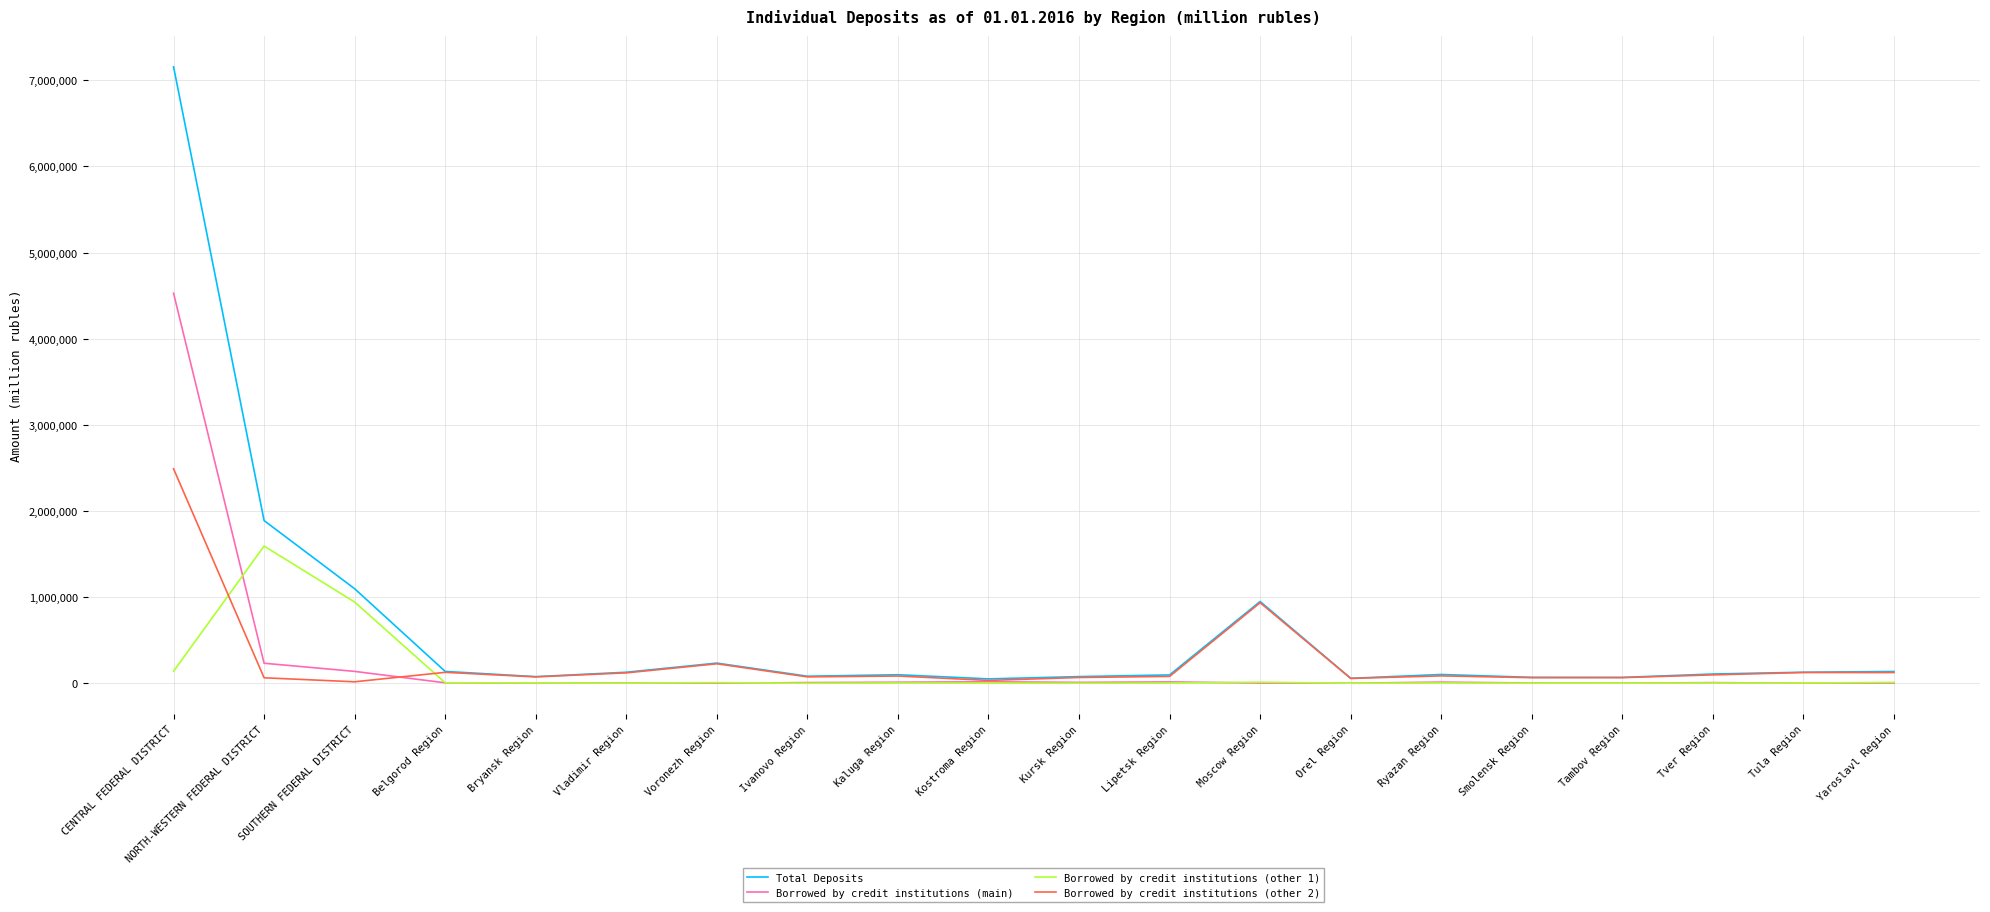

What is the lowest value of the Total Deposits series?

50631